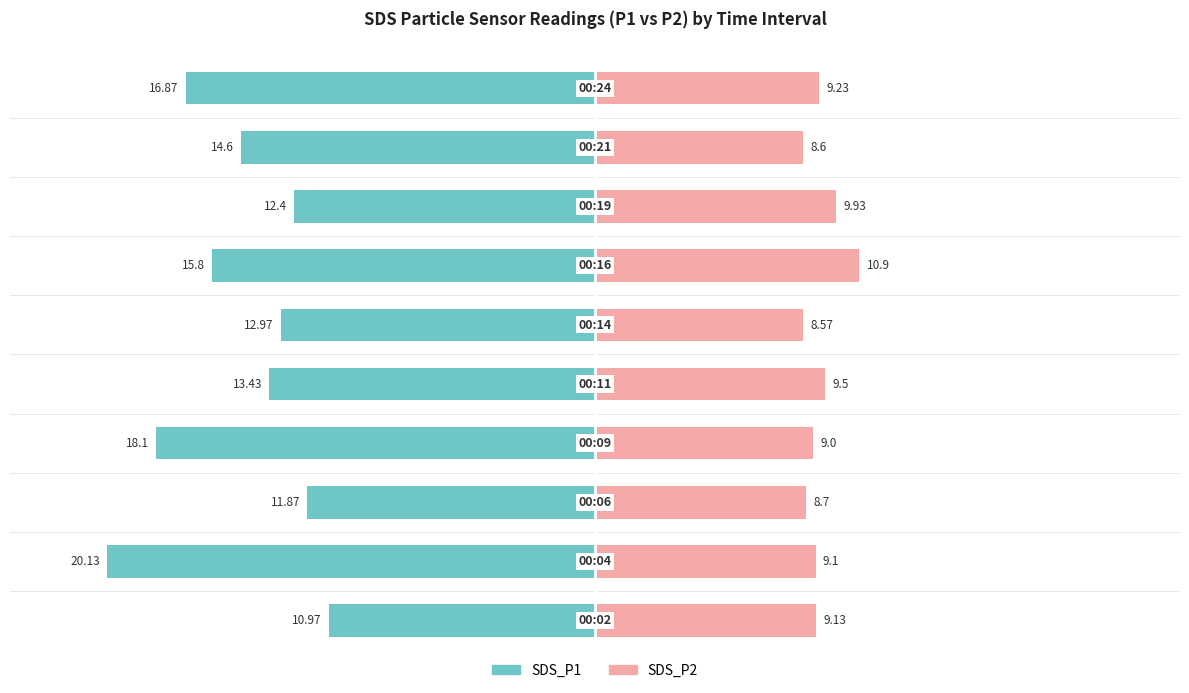

Reading left to right, what are all the values shown in this chart?

SDS_P1: 0=-11.0	1=-20.1	2=-11.9	3=-18.1	4=-13.4	5=-13.0	6=-15.8	7=-12.4	8=-14.6	9=-16.9
SDS_P2: 0=9.1	1=9.1	2=8.7	3=9.0	4=9.5	5=8.6	6=10.9	7=9.9	8=8.6	9=9.2